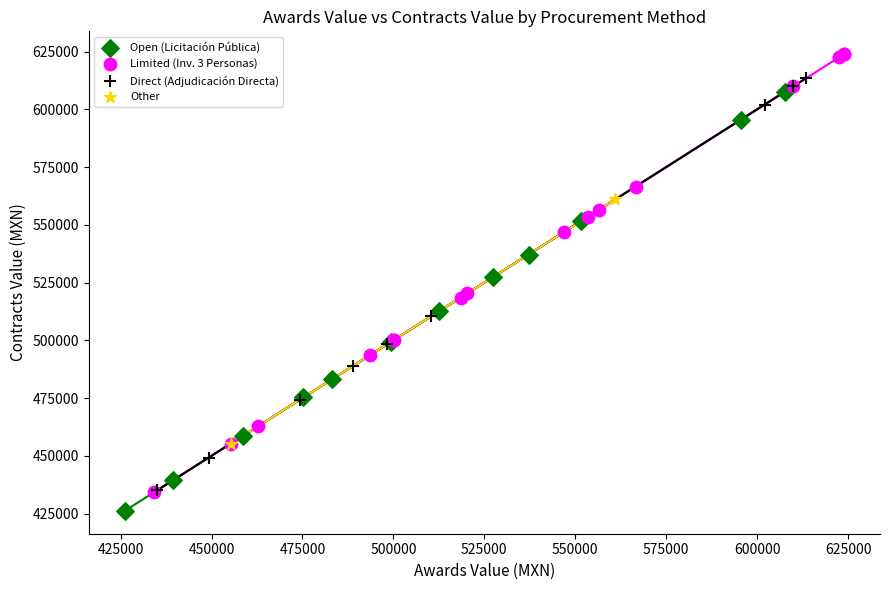

Which series reaches the minimum Y coordinate?

Open (Licitación Pública)